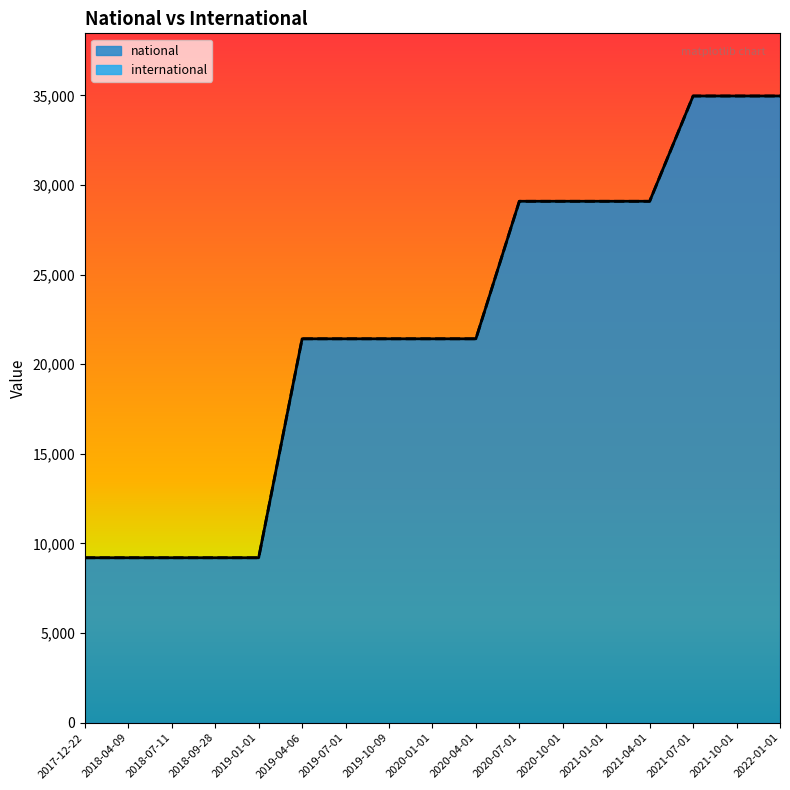

How many series are shown in this chart?

1